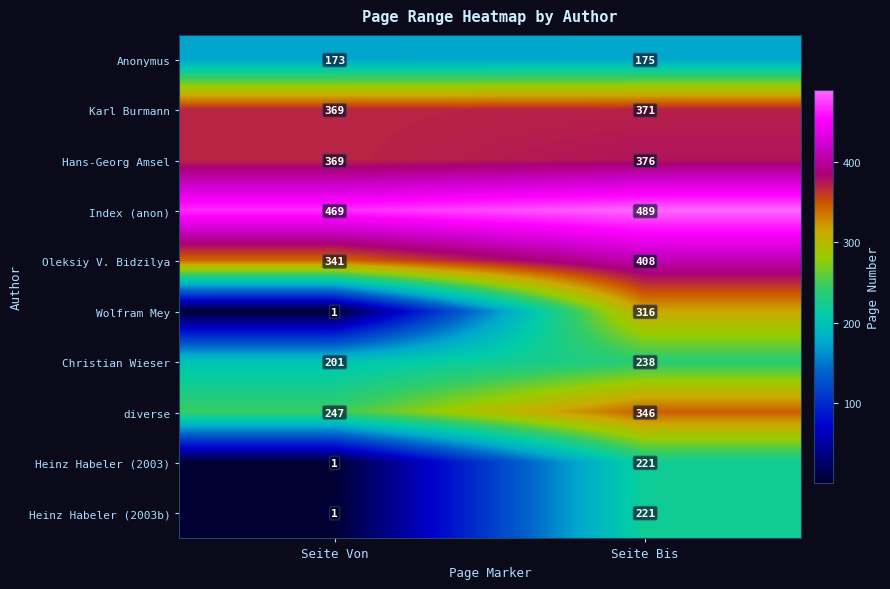

What is the sum of the Wolfram Mey values at Seite Von and Seite Bis?

317